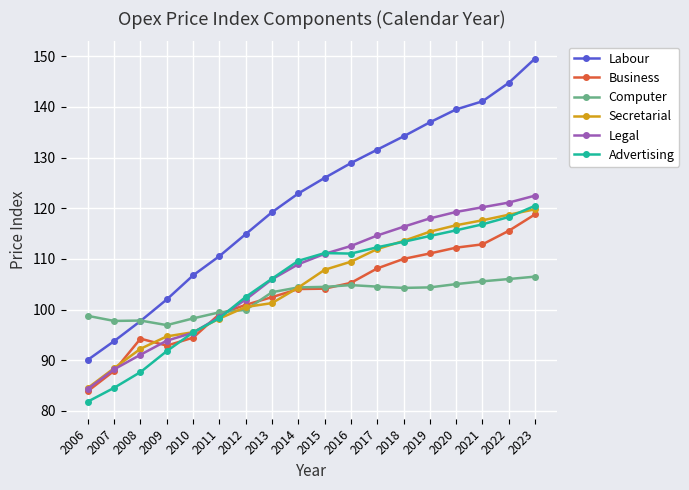

True or false: Labour and Advertising cross at least once.

False